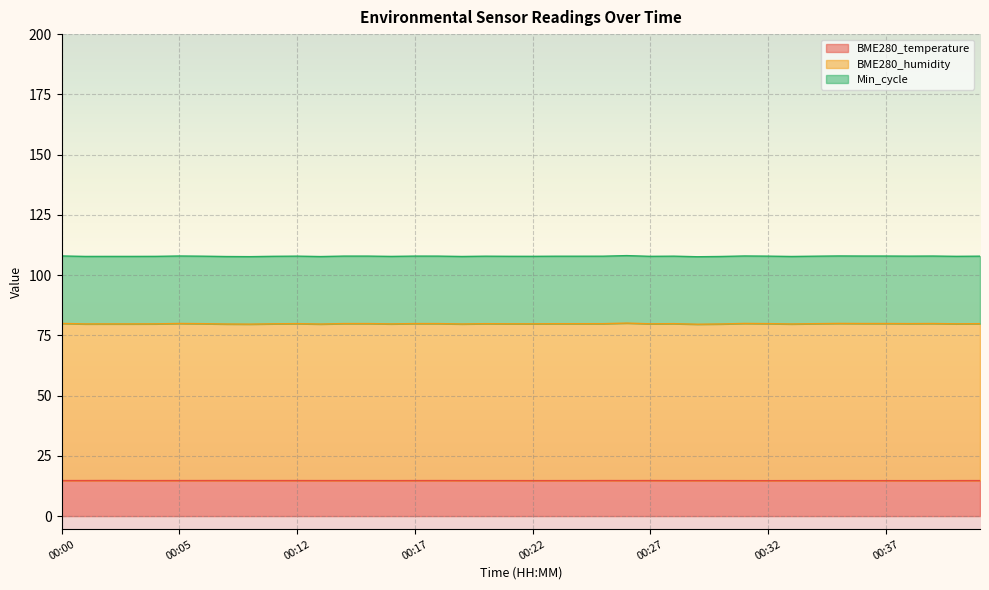

What is the minimum value for BME280_temperature?

14.7